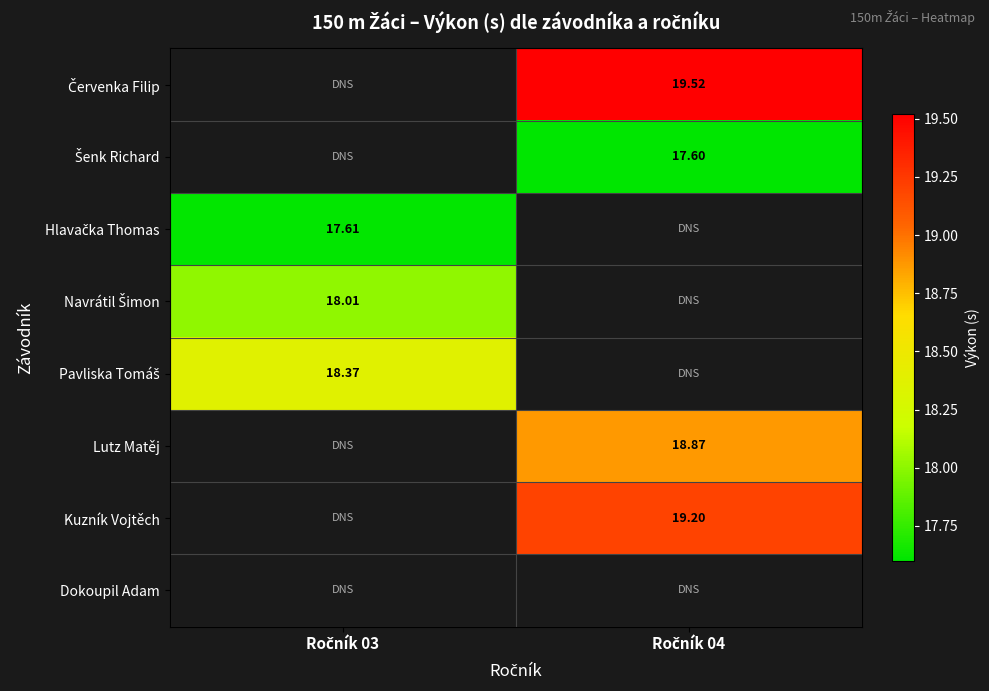

How many values in Šenk Richard are above zero?

1